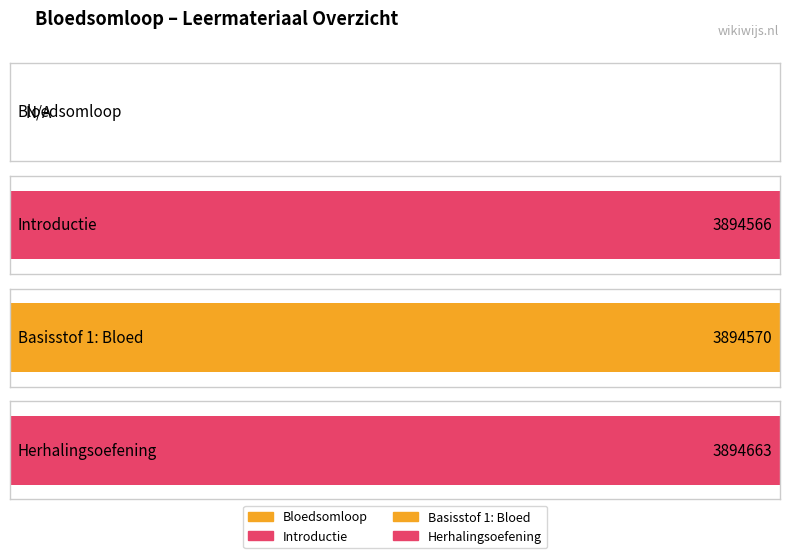

What is the label of the 3rd bar from the right?

Introductie